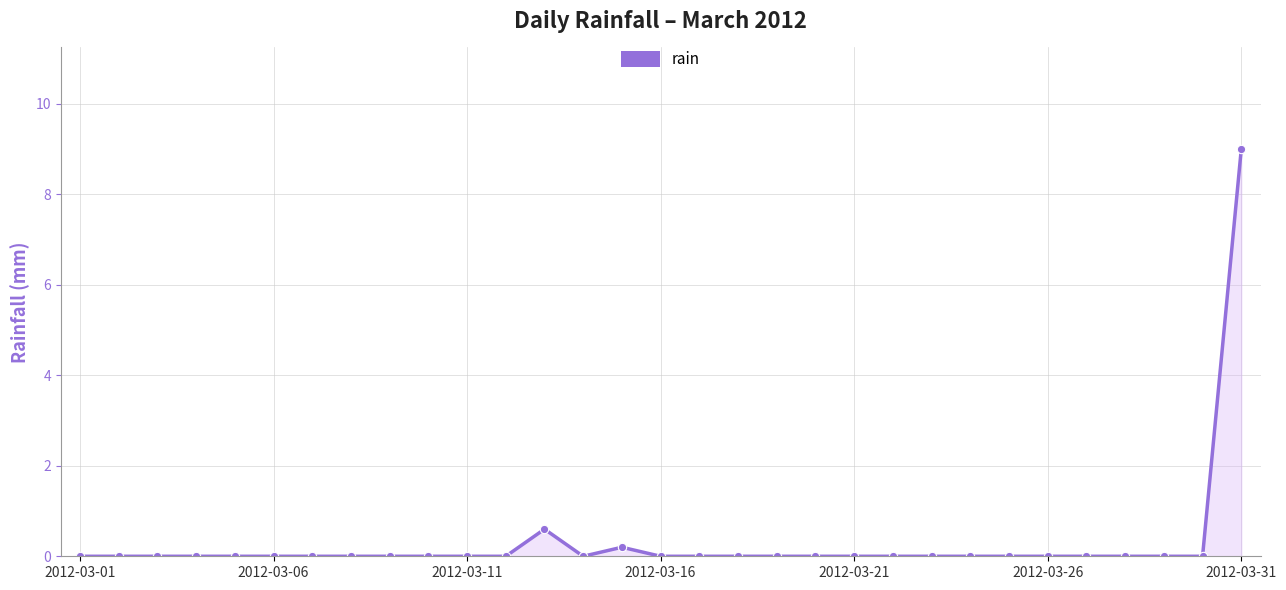

True or false: the data has more than 0 interior local peaks.

True